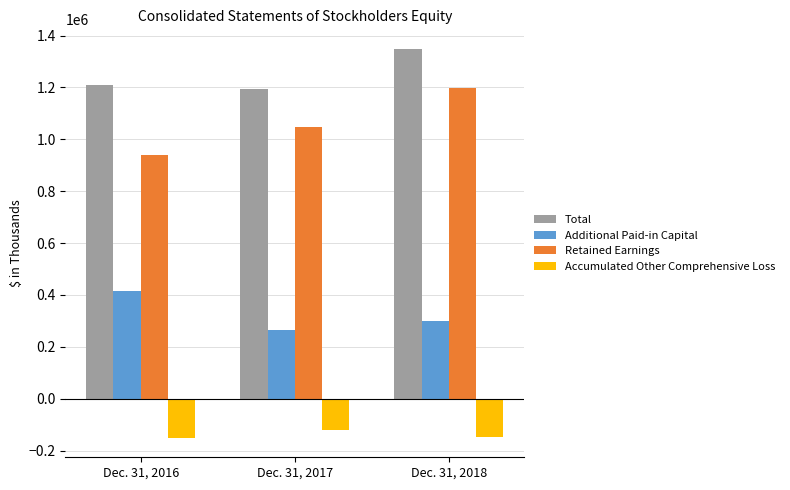

The value of Retained Earnings at Dec. 31, 2016 is 941001. True or false?

True